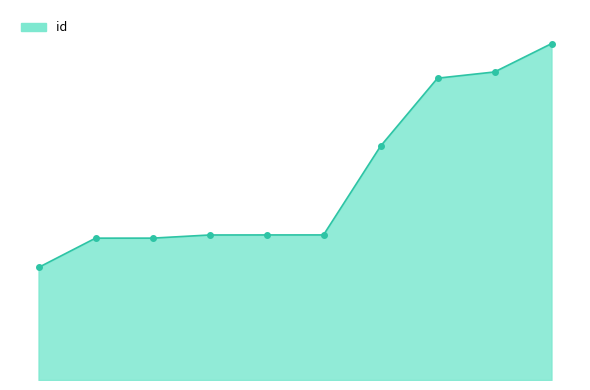

Where does the data first go above 10922?

6